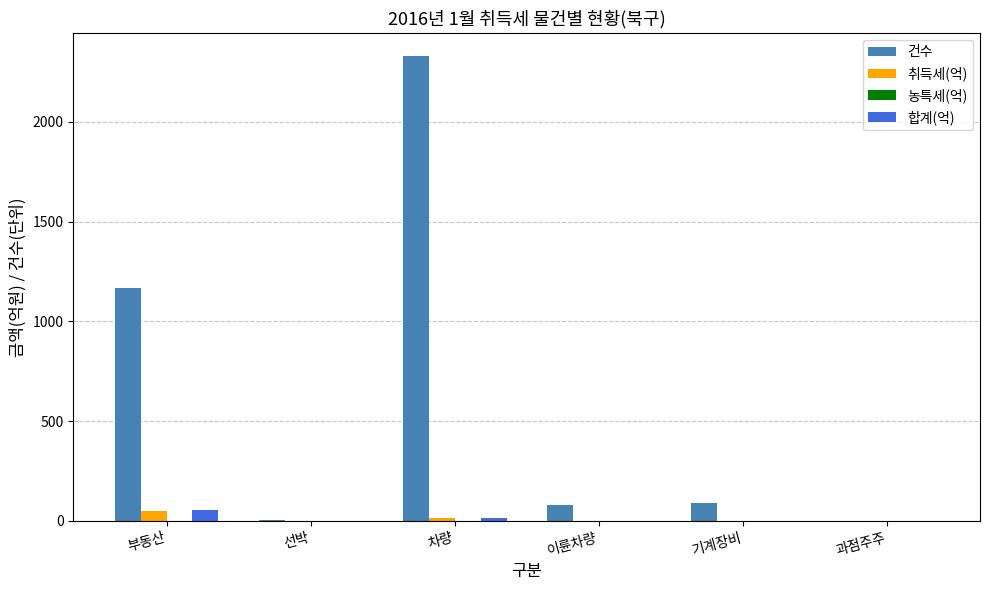

What is the sum of the 합계(억) values at 차량 and 선박?

16.6